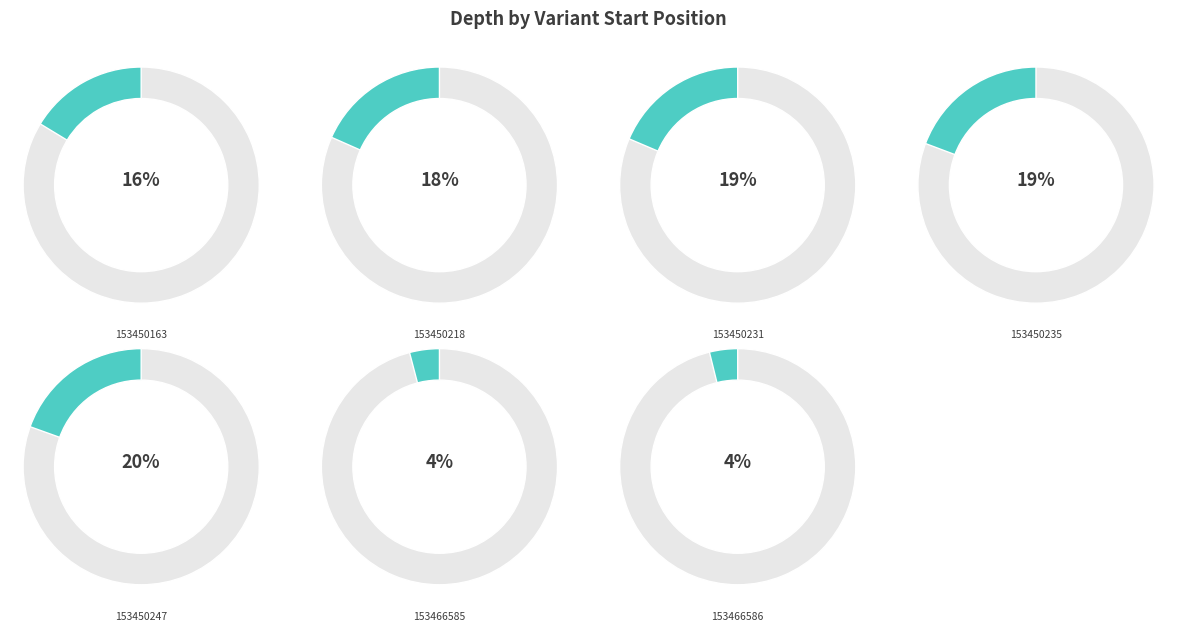

What percentage is the 153450163 slice, to the nearest percent?

16%